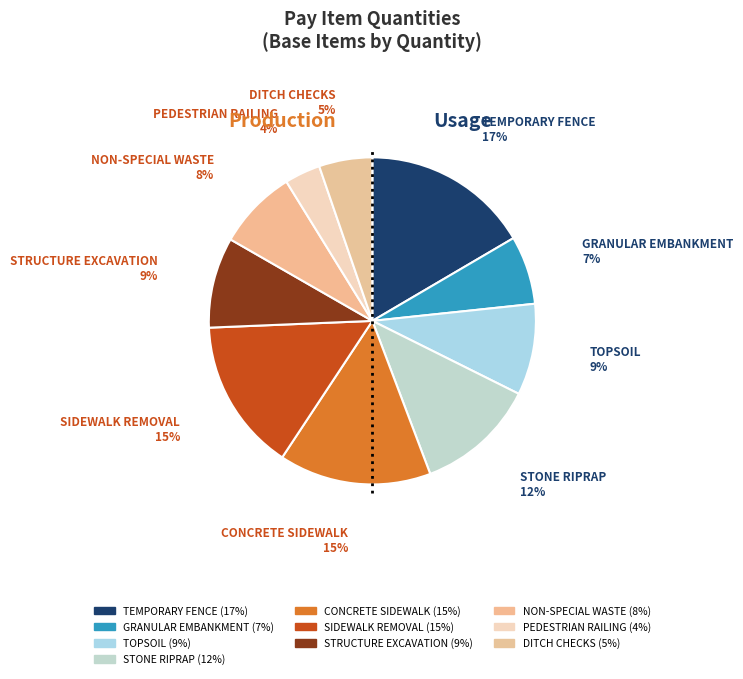

How many segments does this pie chart have?

10